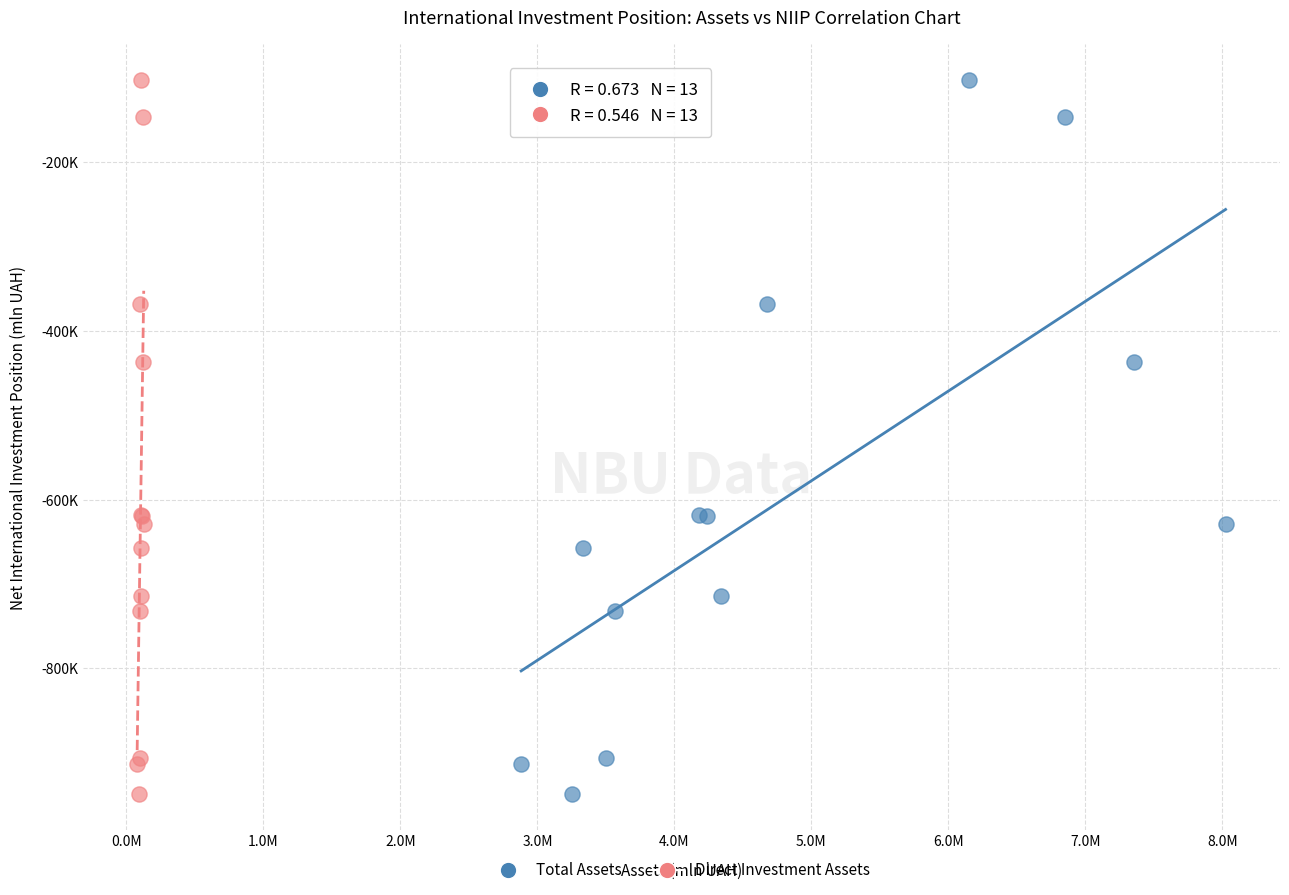

What are all the series names shown in the legend?

Total Assets, Direct Investment Assets